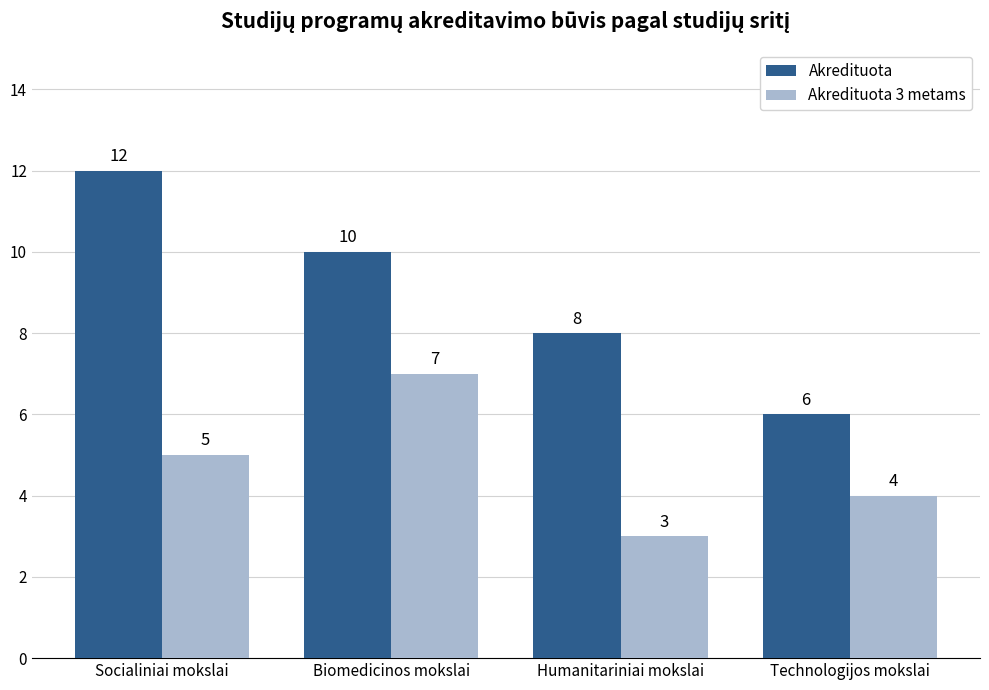

Count the number of data series in this chart.

2